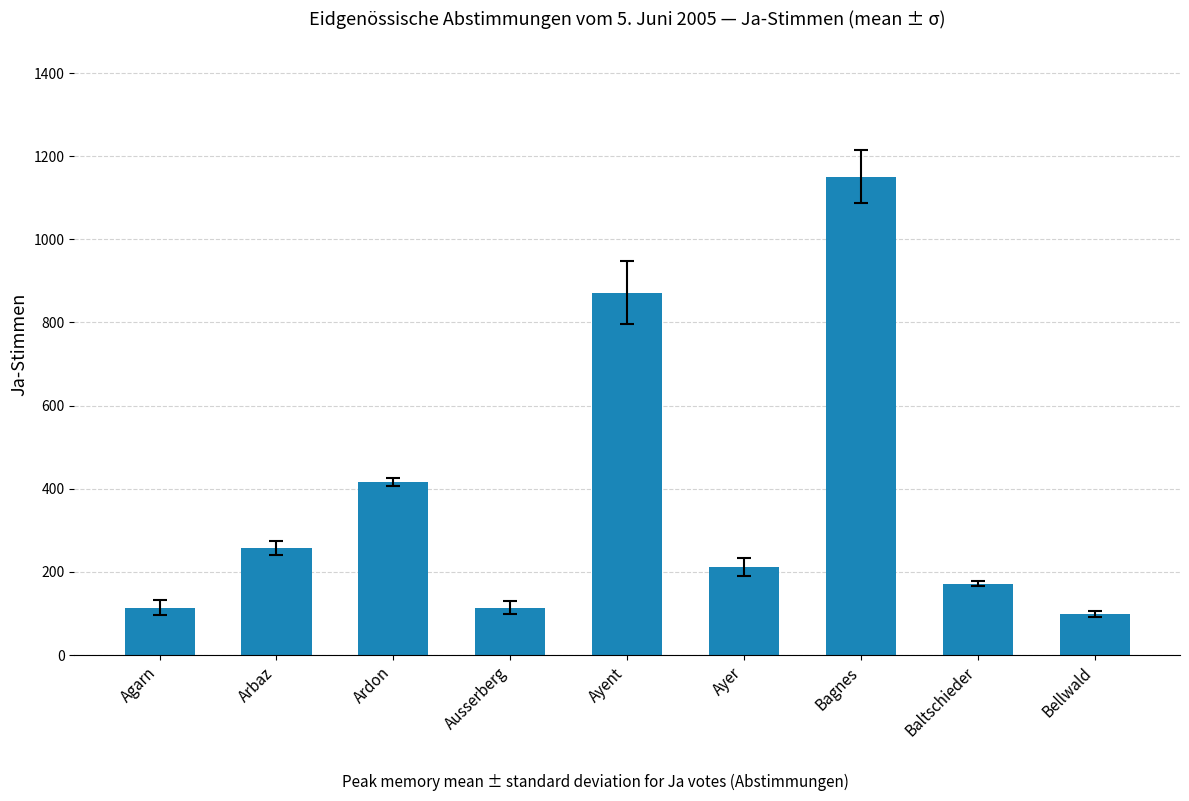

At which label is the value closest to 625?

Ardon